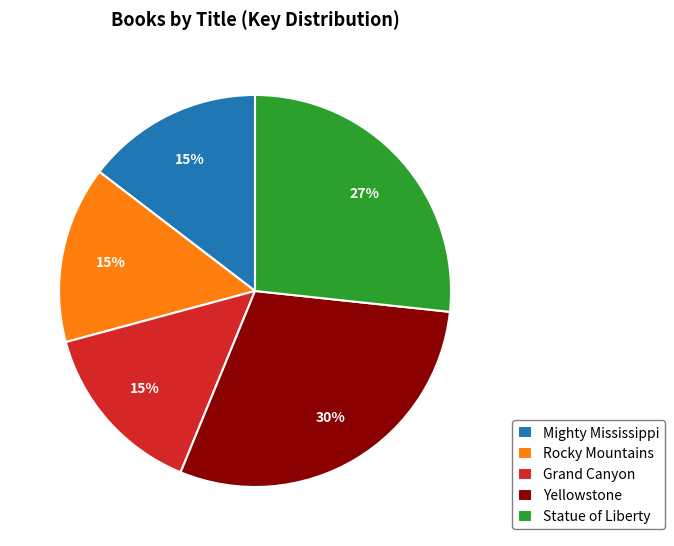

What is the largest slice in the pie chart?

Yellowstone